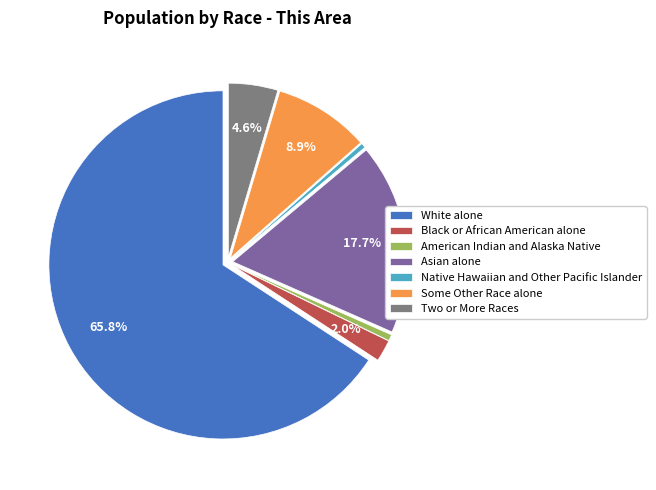

What portion of the pie excludes Black or African American alone?

98.0%